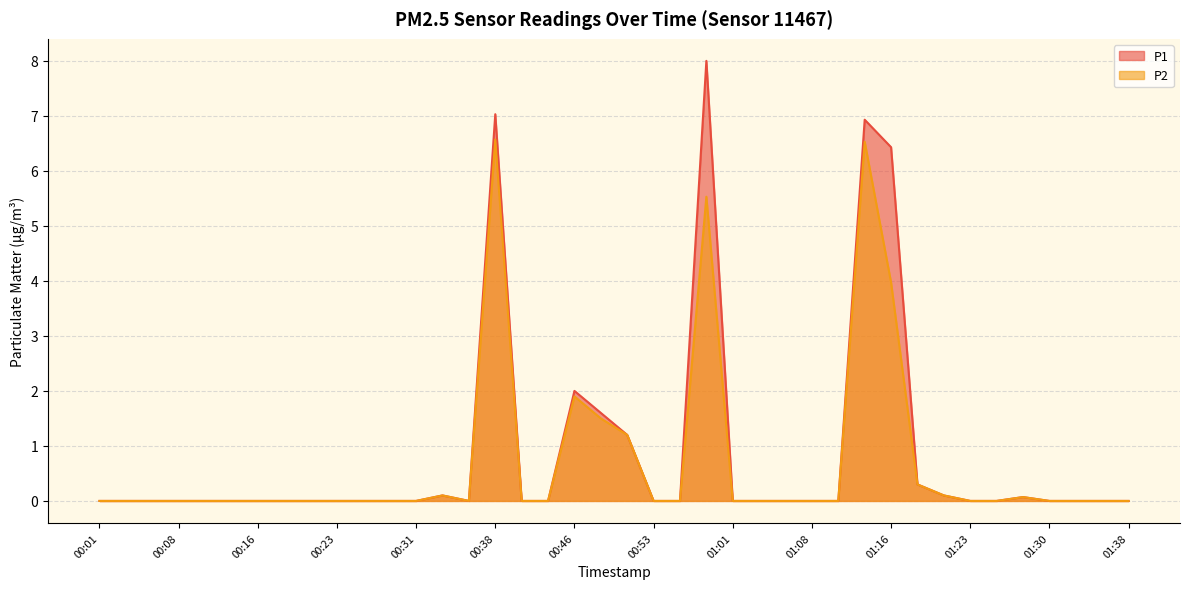

At which label does P2 reach its minimum?

00:01